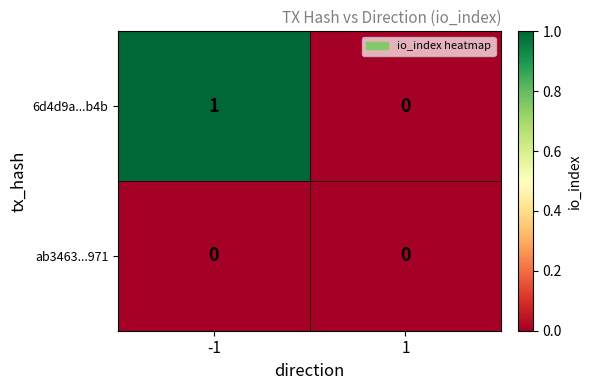

Which series has the largest total across all categories?

6d4d9a...b4b